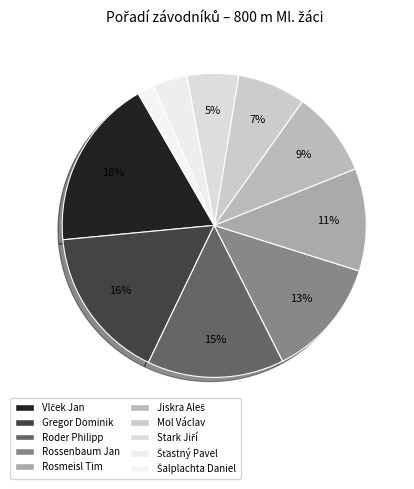

Count the number of slices in the pie.

10